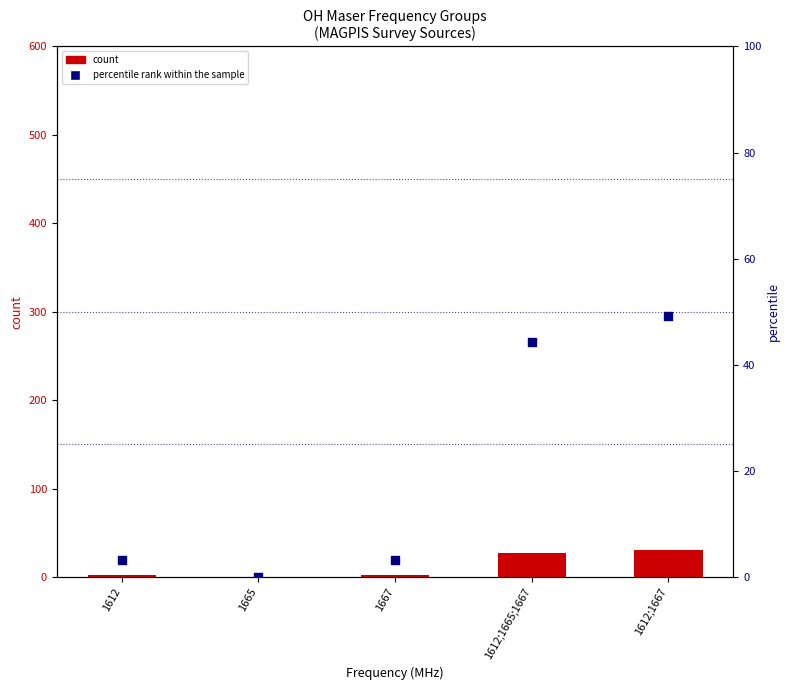

Is the value of percentile rank within the sample at 1612;1667 greater than the value of count at 1665?

Yes